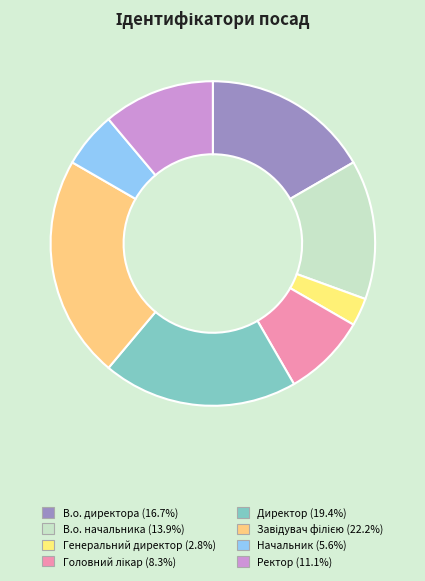

How many segments does this pie chart have?

8